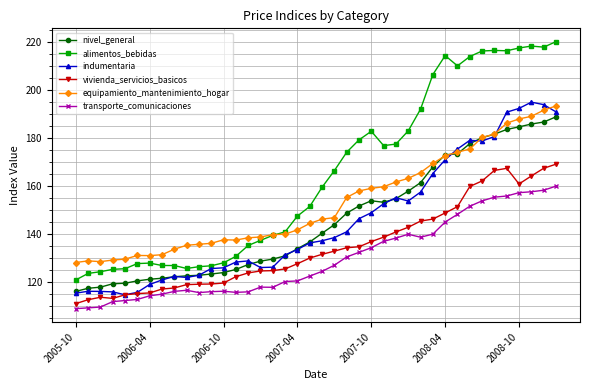

Which series has the largest range (max minus min)?

alimentos_bebidas